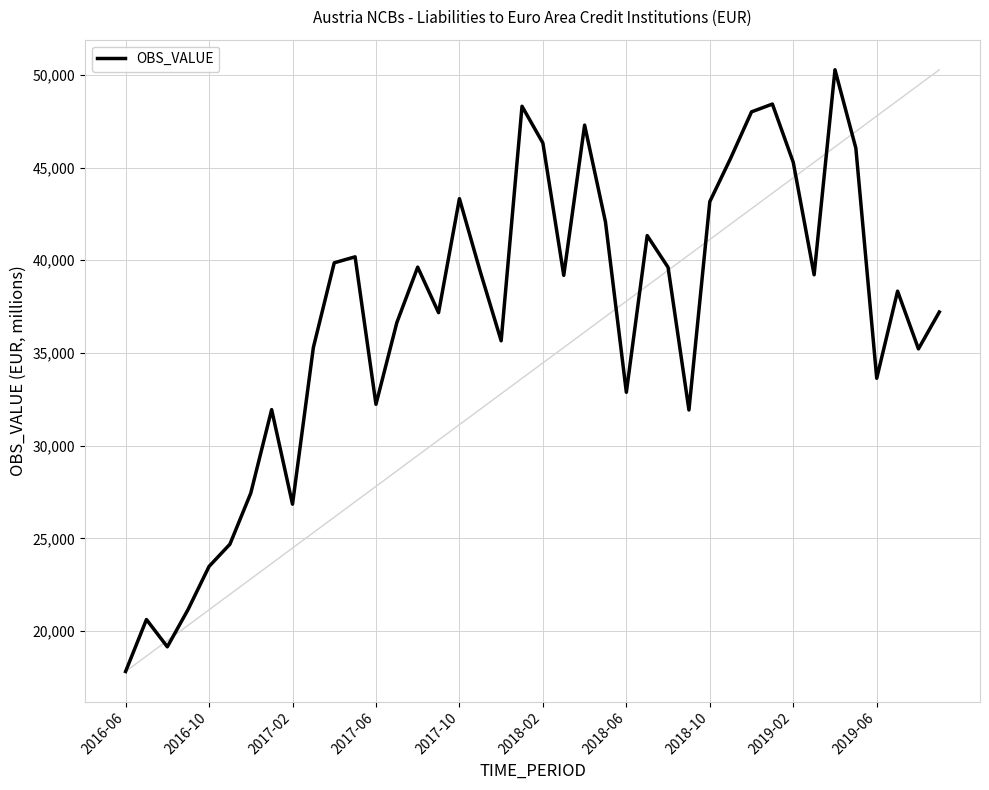

What is the smallest value displayed?

17827.4